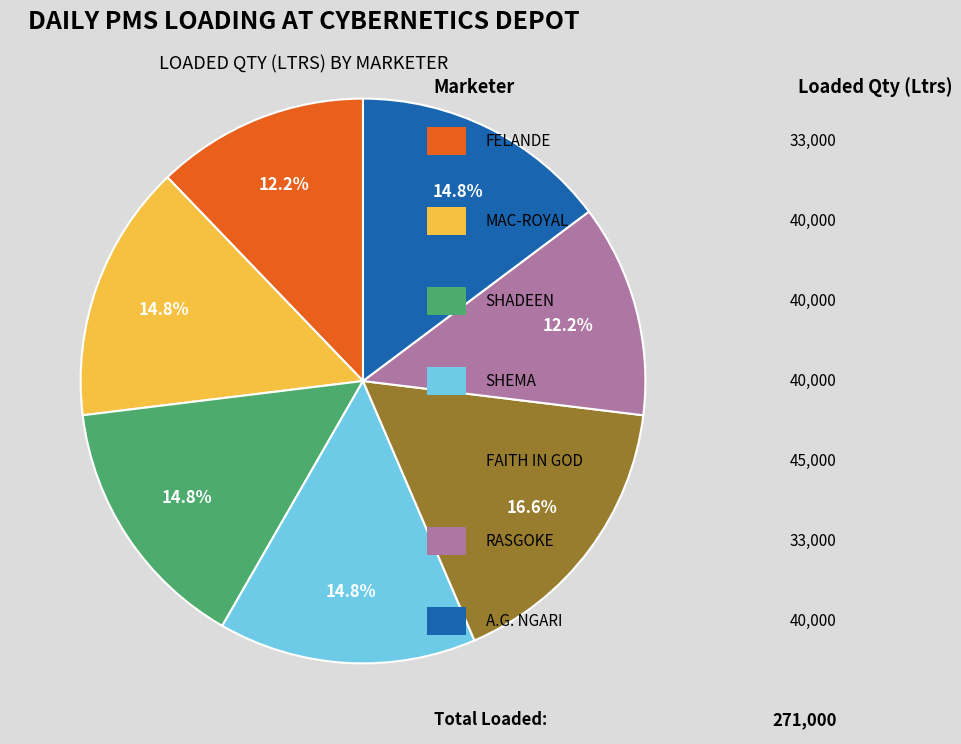

Is there any slice that represents more than half of the pie?

No